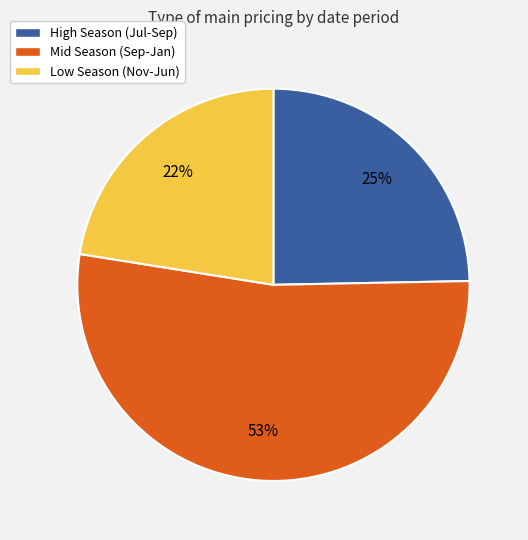

To the nearest percent, what is the average slice percentage?

33%